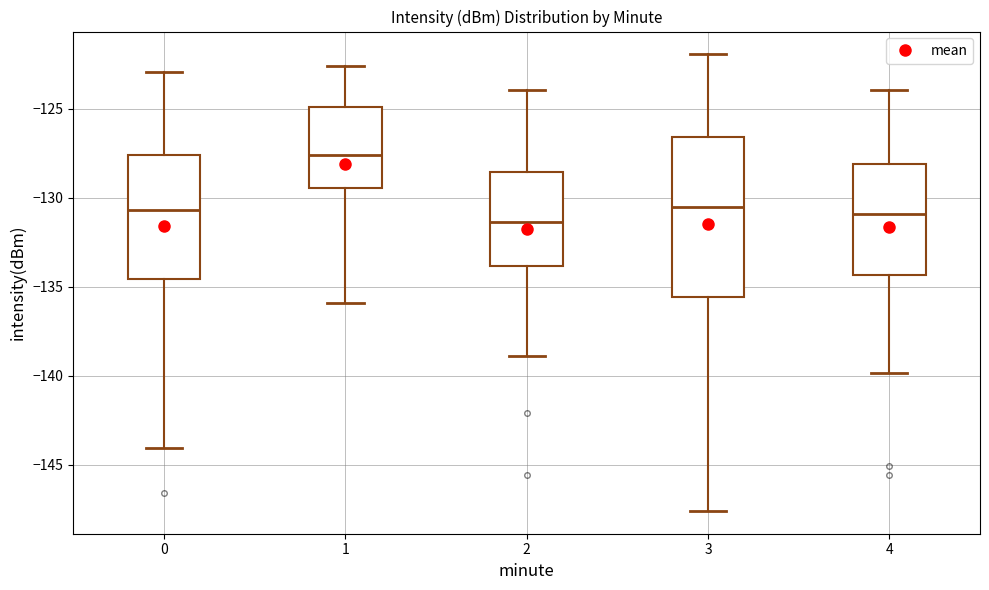

Which box has the highest median line?

1